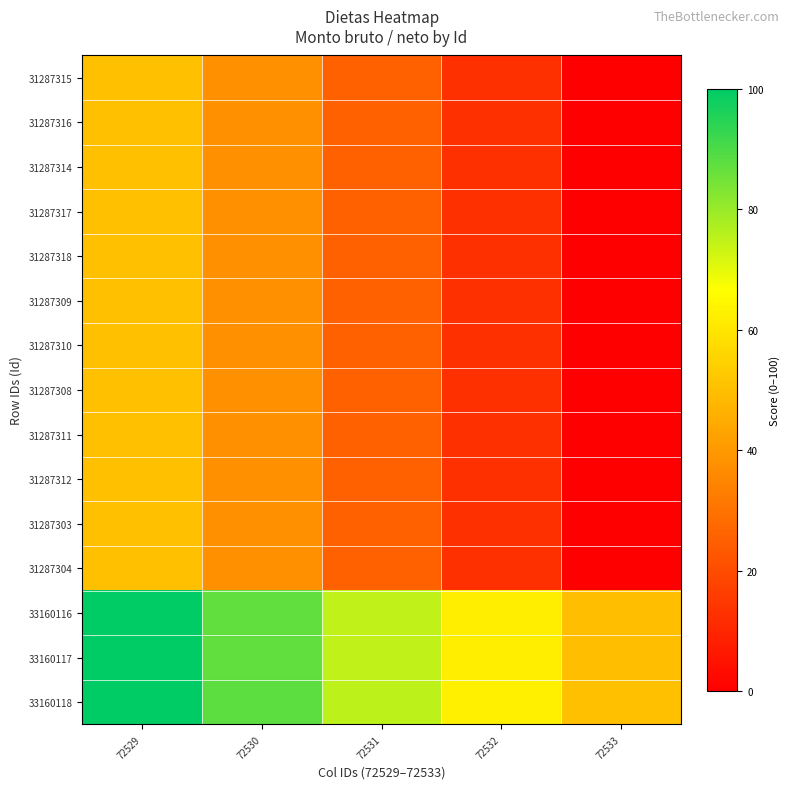

Reading left to right, extract all data points from this chart.

31287315: 72529=50.0	72530=37.5	72531=25.0	72532=12.5	72533=0.0
31287316: 72529=50.0	72530=37.5	72531=25.0	72532=12.5	72533=0.0
31287314: 72529=50.0	72530=37.5	72531=25.0	72532=12.5	72533=0.0
31287317: 72529=50.0	72530=37.5	72531=25.0	72532=12.5	72533=0.0
31287318: 72529=50.0	72530=37.5	72531=25.0	72532=12.5	72533=0.0
31287309: 72529=50.0	72530=37.5	72531=25.0	72532=12.5	72533=0.0
31287310: 72529=50.0	72530=37.5	72531=25.0	72532=12.5	72533=0.0
31287308: 72529=50.0	72530=37.5	72531=25.0	72532=12.5	72533=0.0
31287311: 72529=50.0	72530=37.5	72531=25.0	72532=12.5	72533=0.0
31287312: 72529=50.0	72530=37.5	72531=25.0	72532=12.5	72533=0.0
31287303: 72529=50.0	72530=37.5	72531=25.0	72532=12.5	72533=0.0
31287304: 72529=50.0	72530=37.5	72531=25.0	72532=12.5	72533=0.0
33160116: 72529=100.0	72530=87.5	72531=75.0	72532=62.5	72533=50.0
33160117: 72529=100.0	72530=87.5	72531=75.0	72532=62.5	72533=50.0
33160118: 72529=100.0	72530=87.5	72531=75.0	72532=62.5	72533=50.0